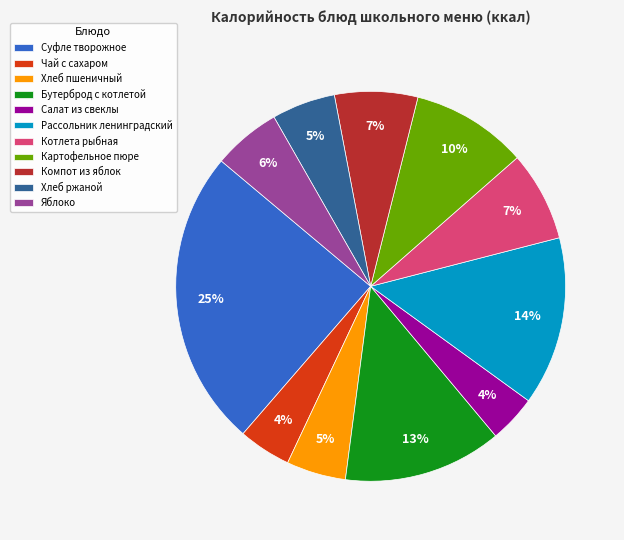

Do Чай с сахаром and Яблоко together represent more than half of the pie?

No